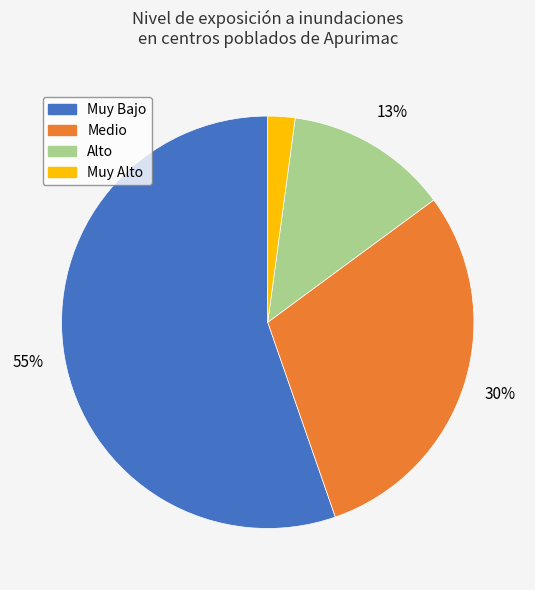

Do Medio and Muy Bajo together represent more than half of the pie?

Yes